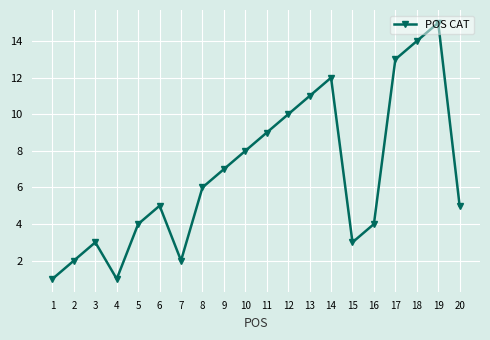

What is the sum of all values?

135